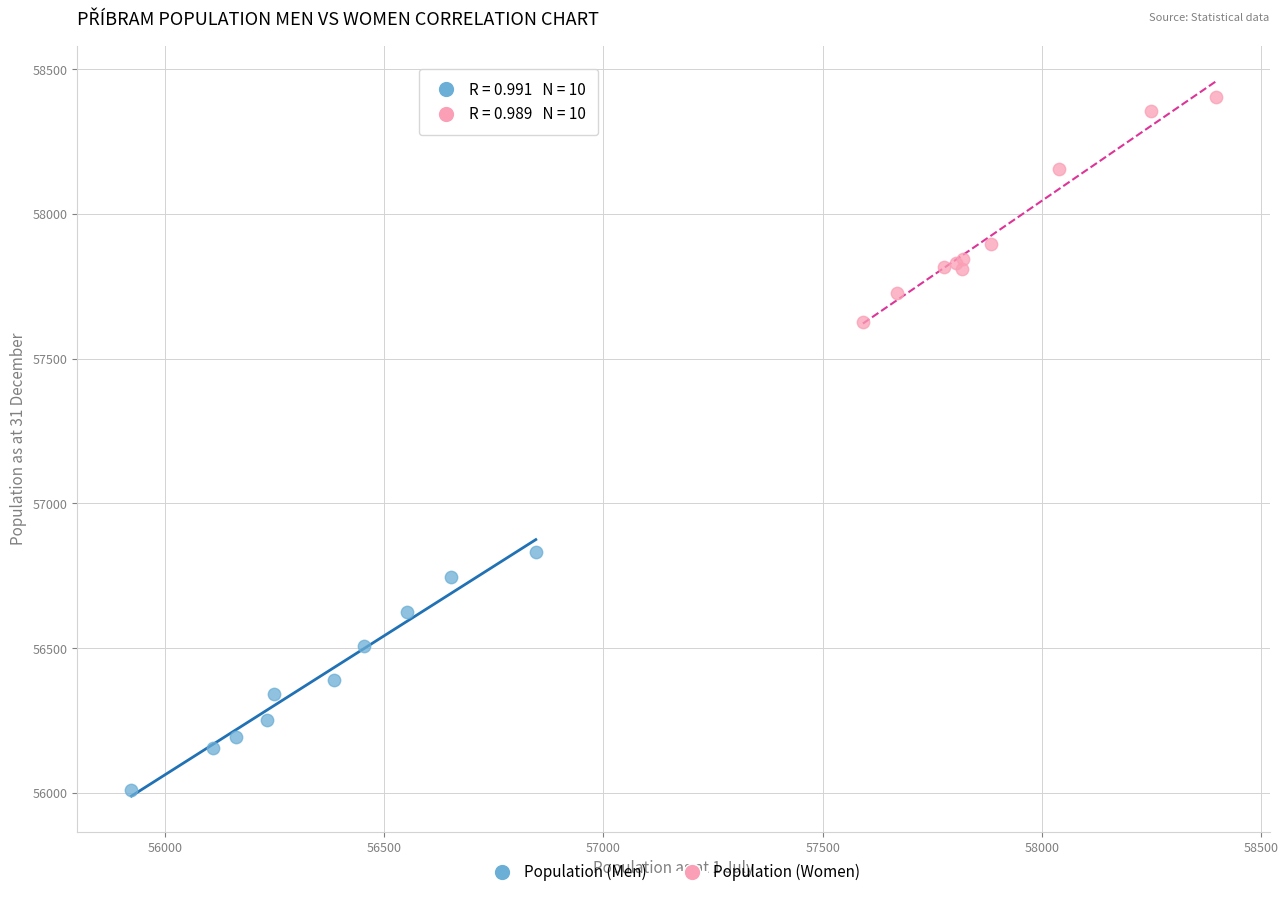

Which series contains the lowest Y value?

Population (Men)